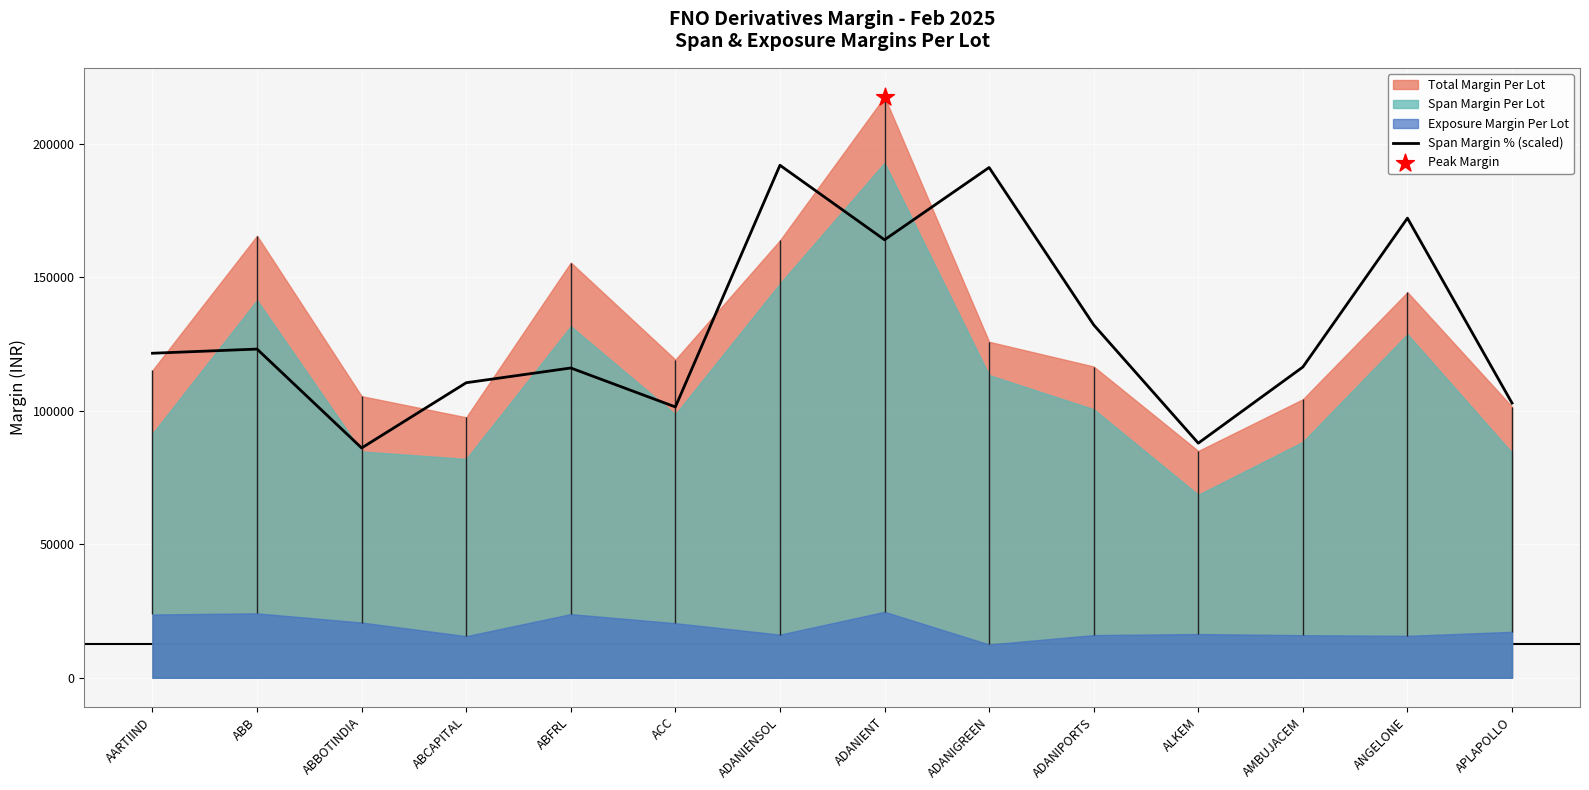

What is the change in value from ACC to ADANIENT?

+62614.6